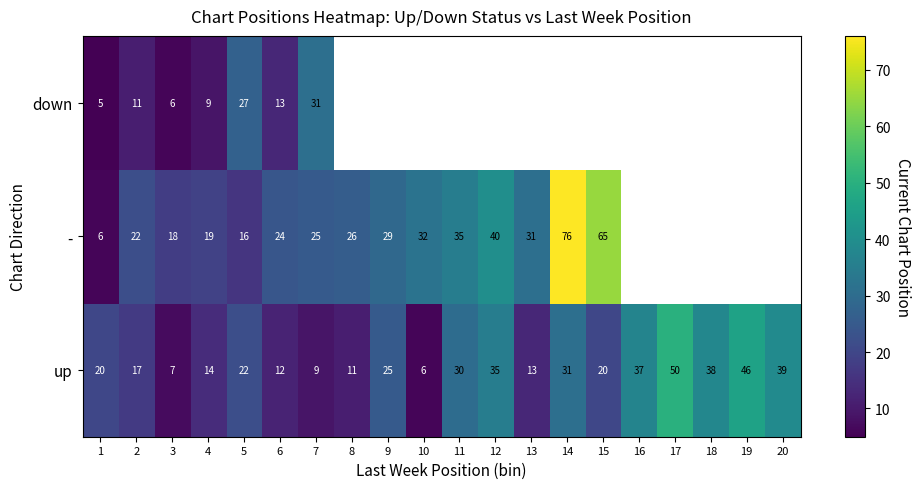

Rank the series by their maximum value, from highest to lowest.

-, up, down